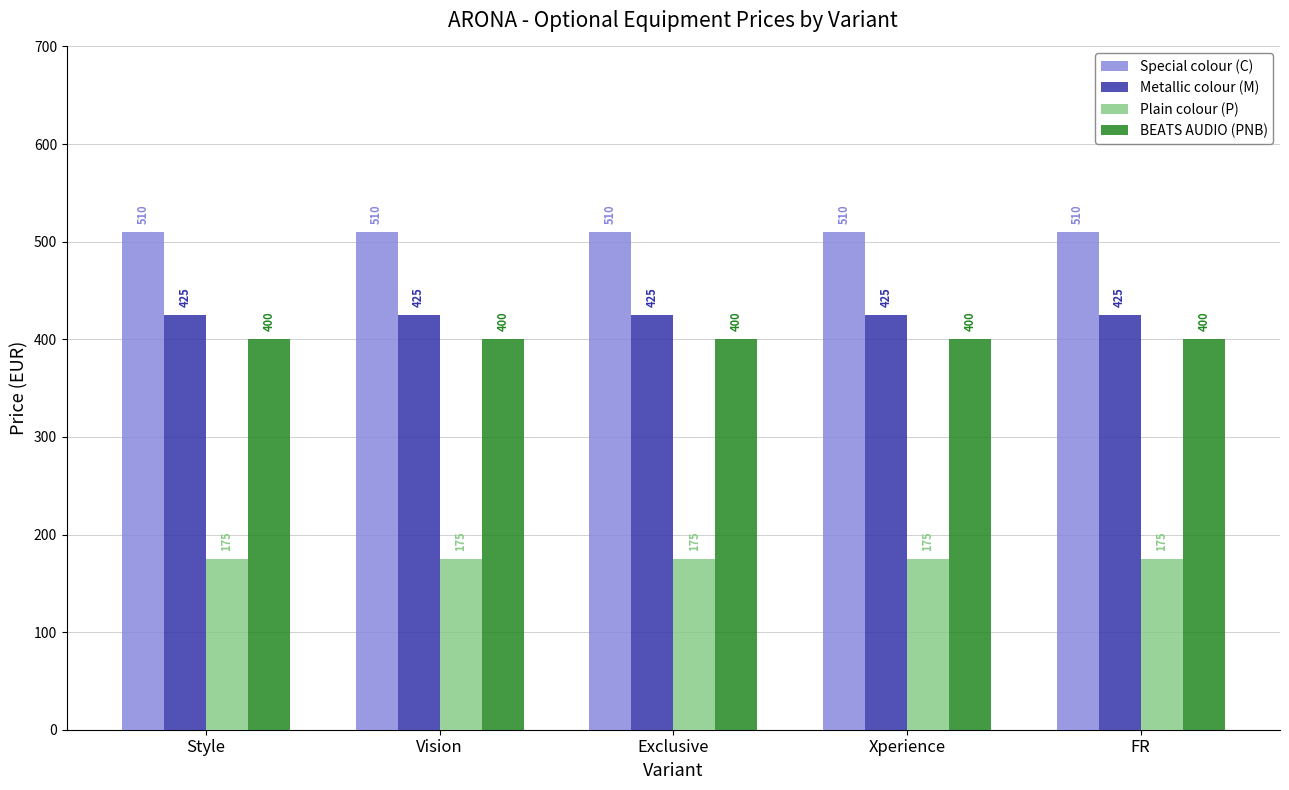

The Metallic colour (M) series shows 425 at Exclusive. True or false?

True